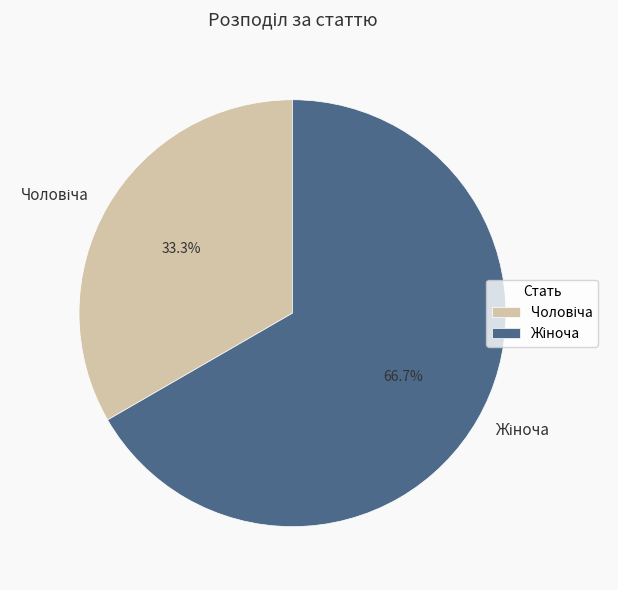

Is there any slice that represents more than half of the pie?

Yes